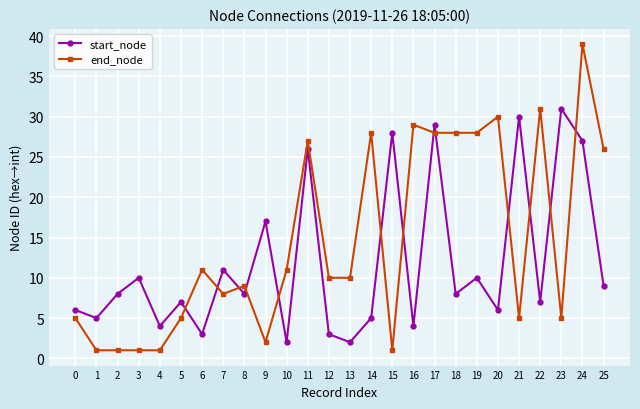

True or false: end_node has a value of 1 at 0.

False